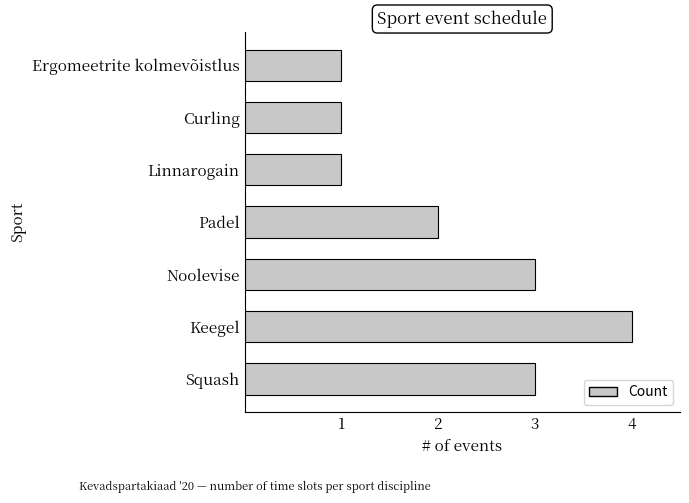

What is the difference between the maximum and minimum values?

3